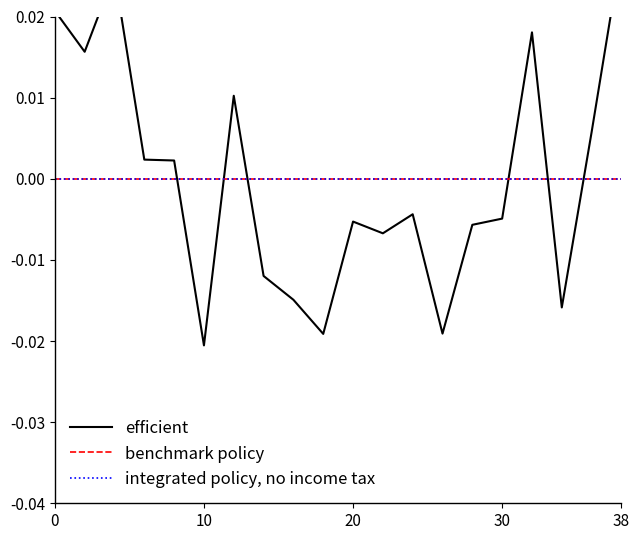

True or false: efficient has more than 2 interior local peaks.

True